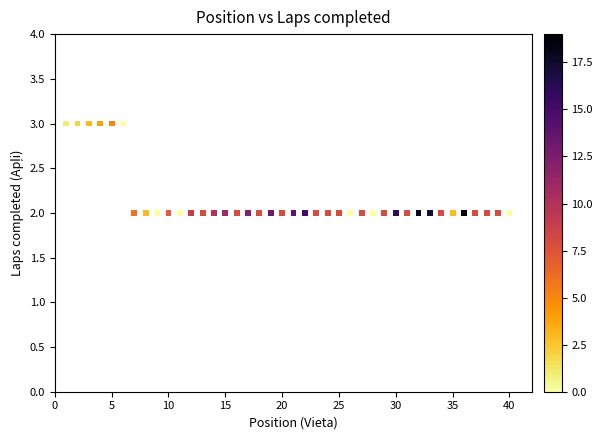

What is the range of X values (max minus min)?

39